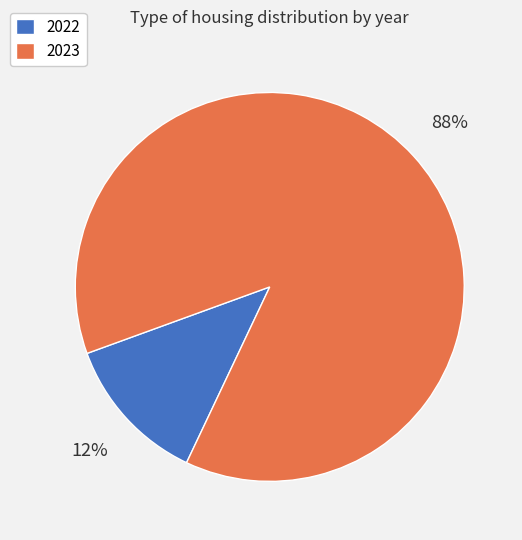

To the nearest percent, what is the average slice percentage?

50%